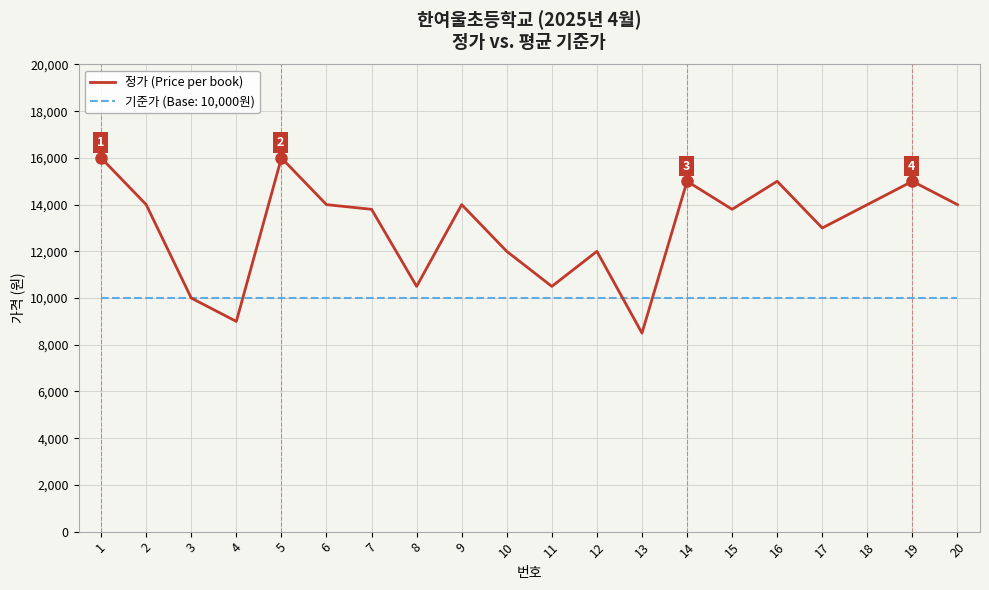

What is the maximum value shown in the chart?

16000